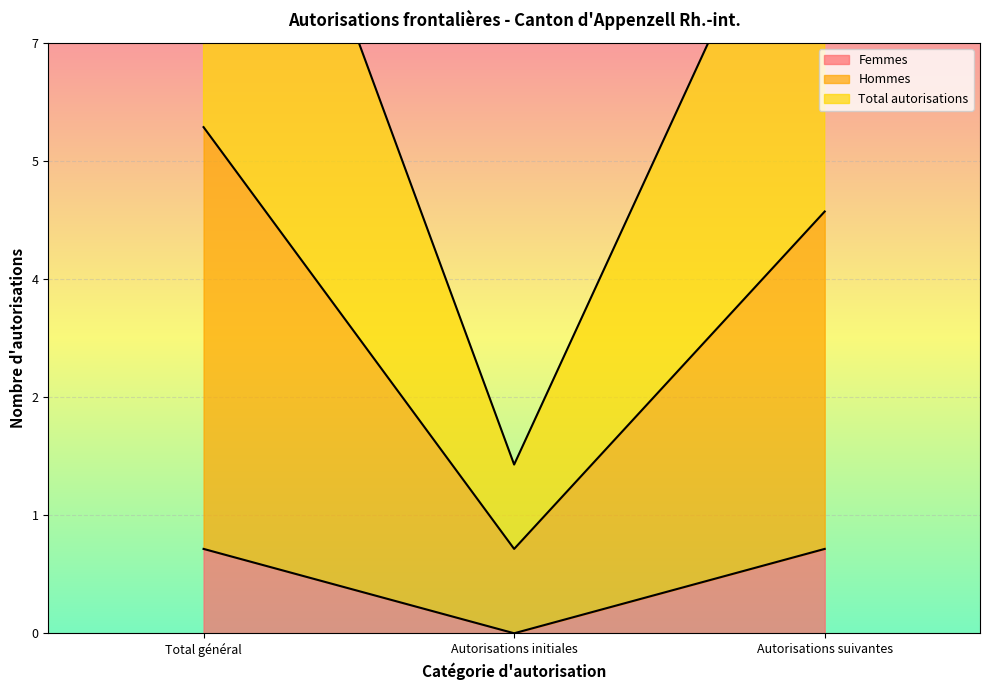

What is the average value of the Femmes series?

1